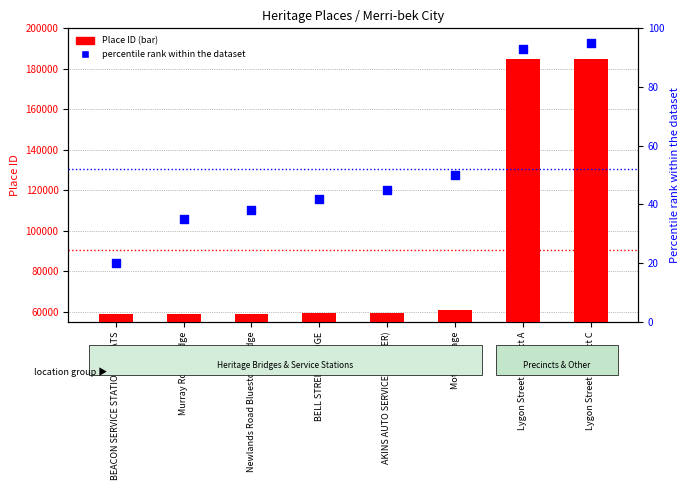

Which series has the largest total across all categories?

Place ID